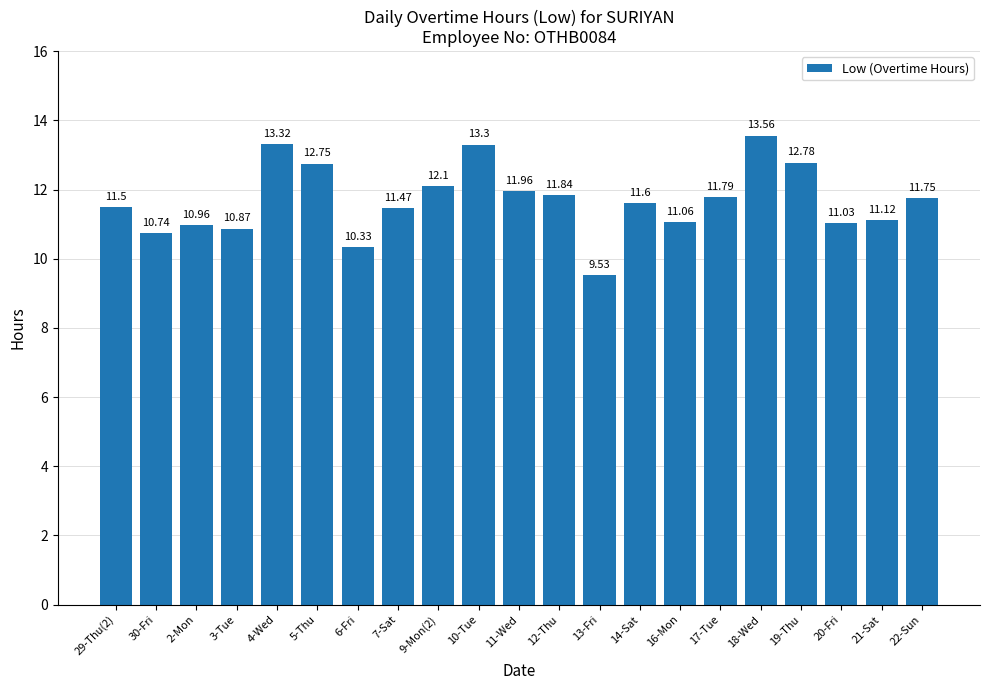

Are the bars horizontal?

No